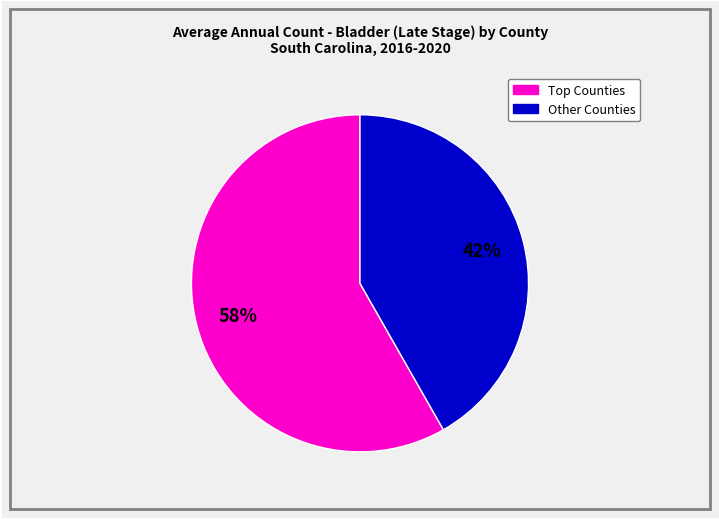

Does any single category account for the majority?

Yes